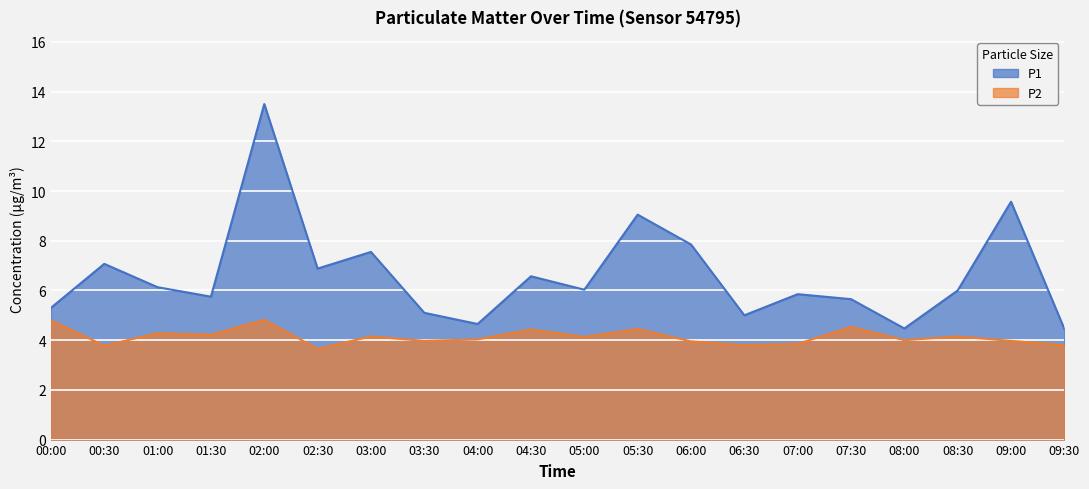

Is the value of P2 at 04:30 greater than the value of P1 at 03:00?

No